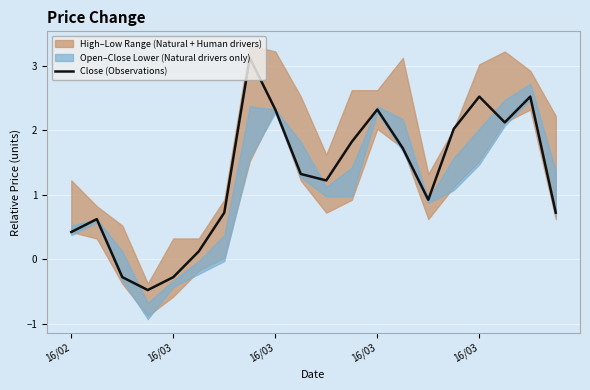

What is the ratio of the value at 14 to the value at 18?

0.4